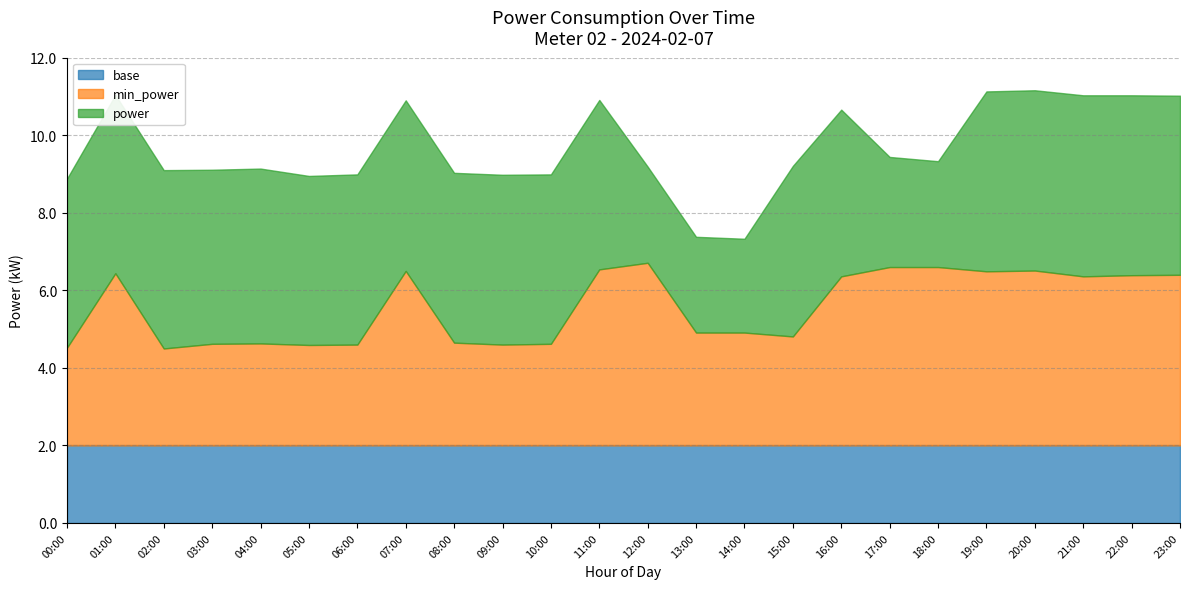

Count the number of data series in this chart.

3